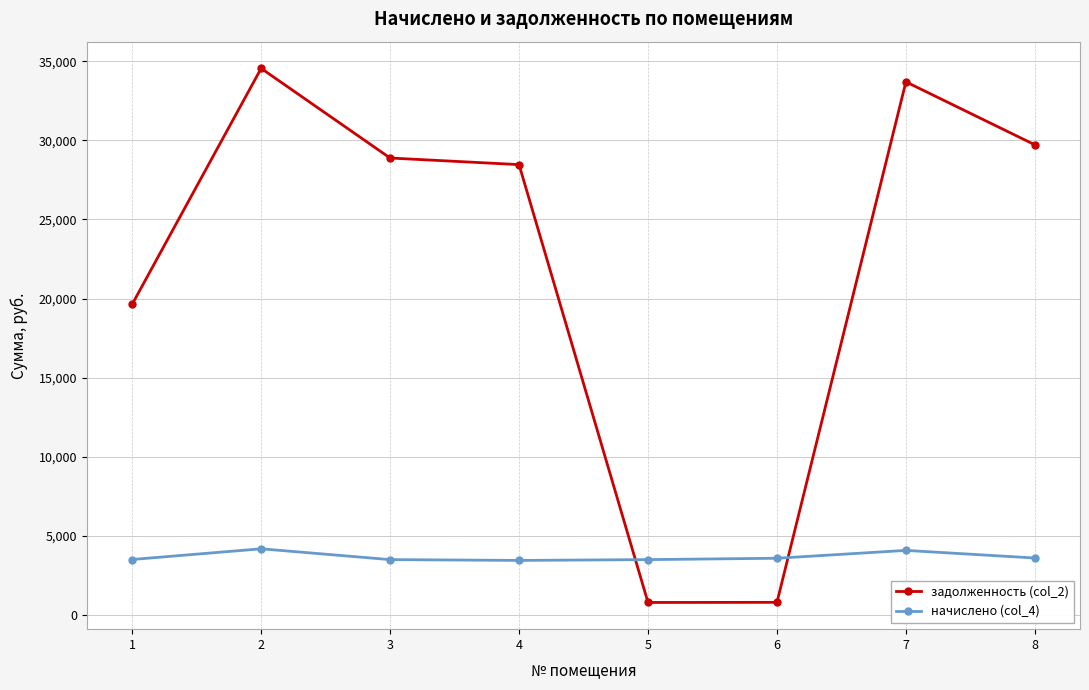

What is the difference between the highest and lowest values at 5?

2710.4